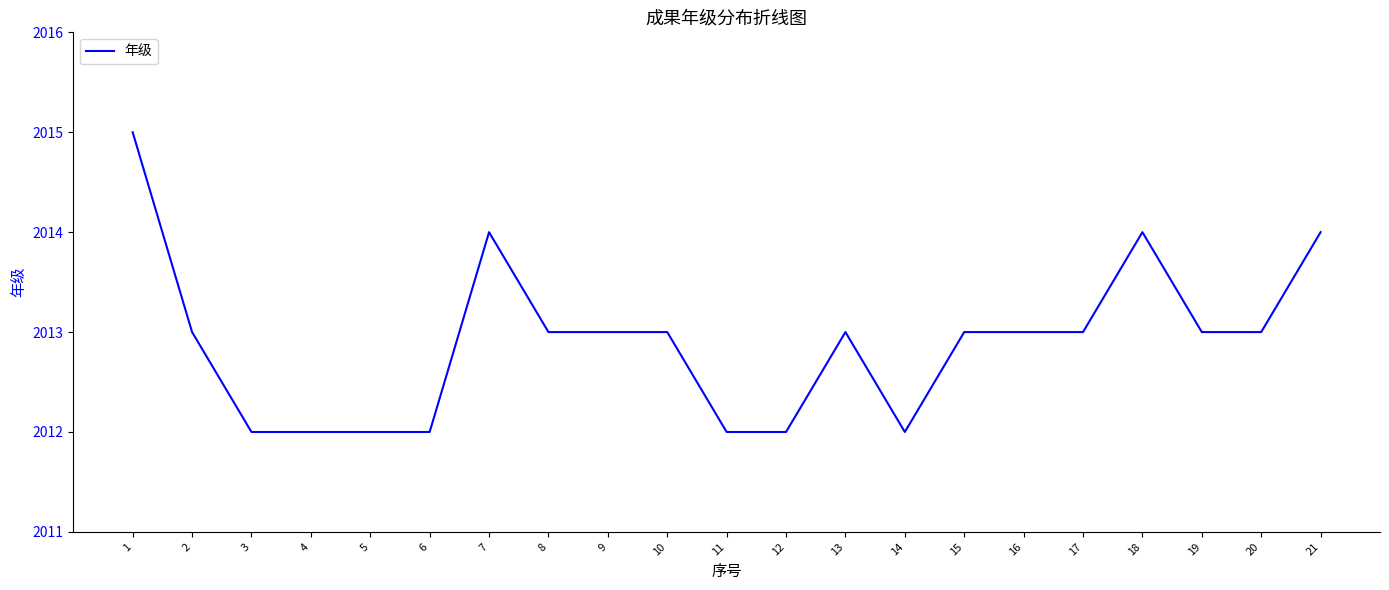

How many lines are shown in the chart?

1